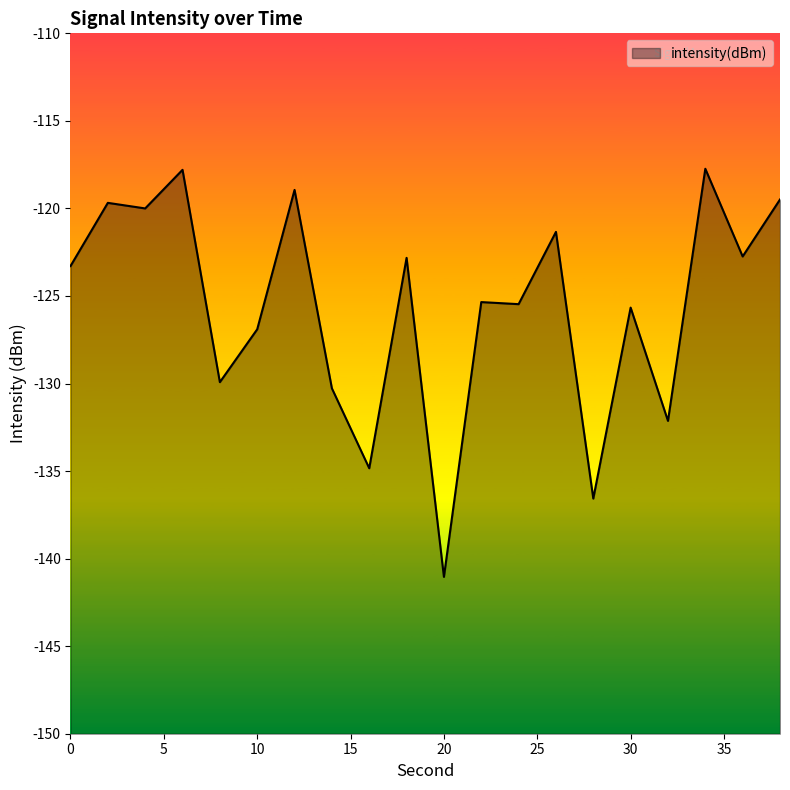

What is the value of the 6th point from the left?

-126.9